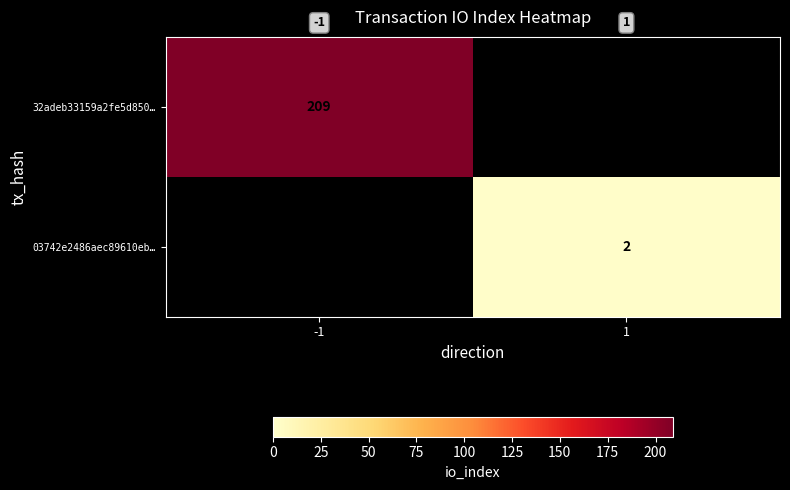

The 03742e2486aec89610eb… series shows 1 at 1. True or false?

False